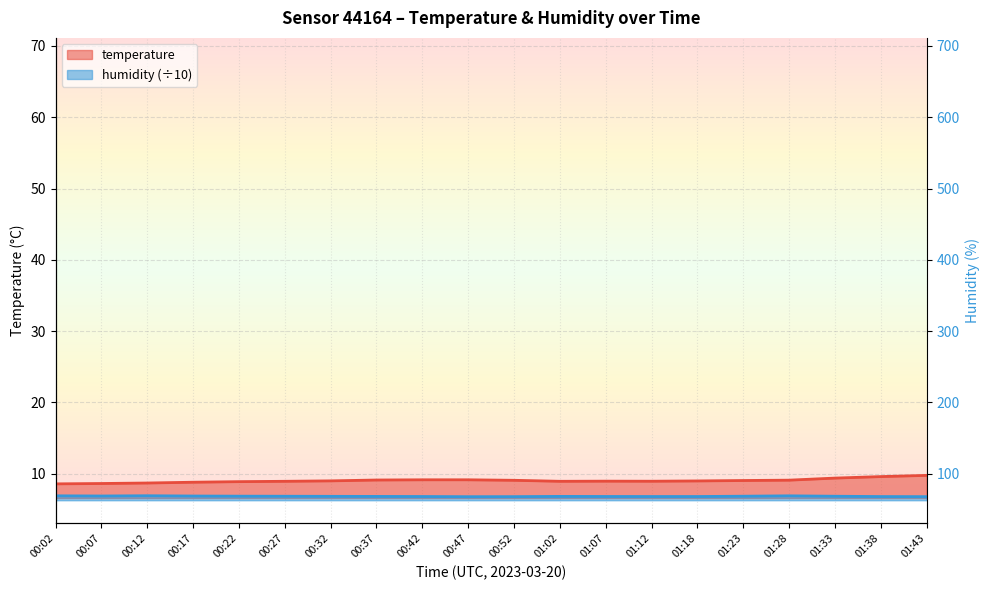

Does the chart display data point markers on the line(s)?

No